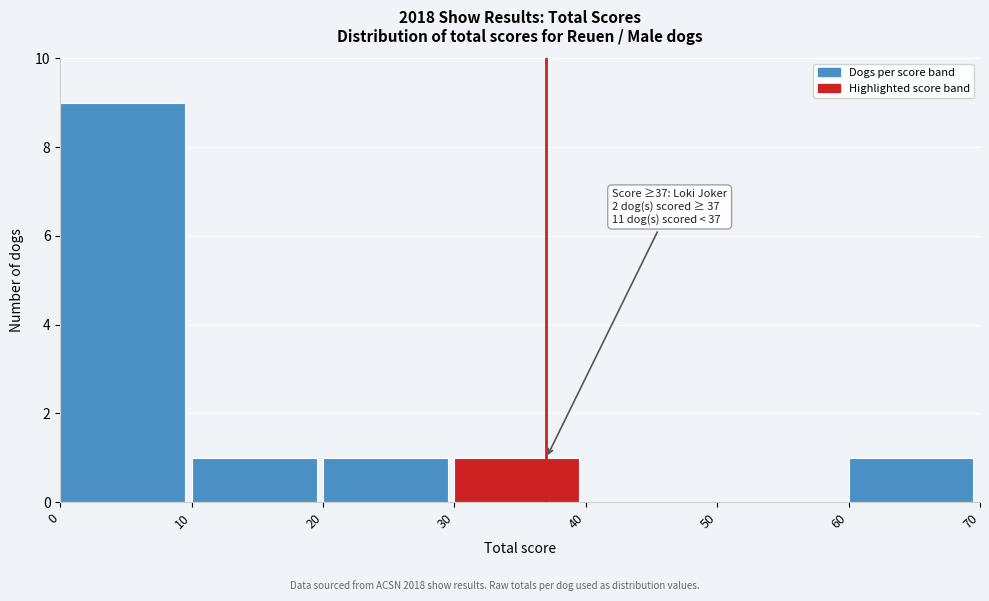

Which range on the x-axis has the tallest bar?

0 to 10